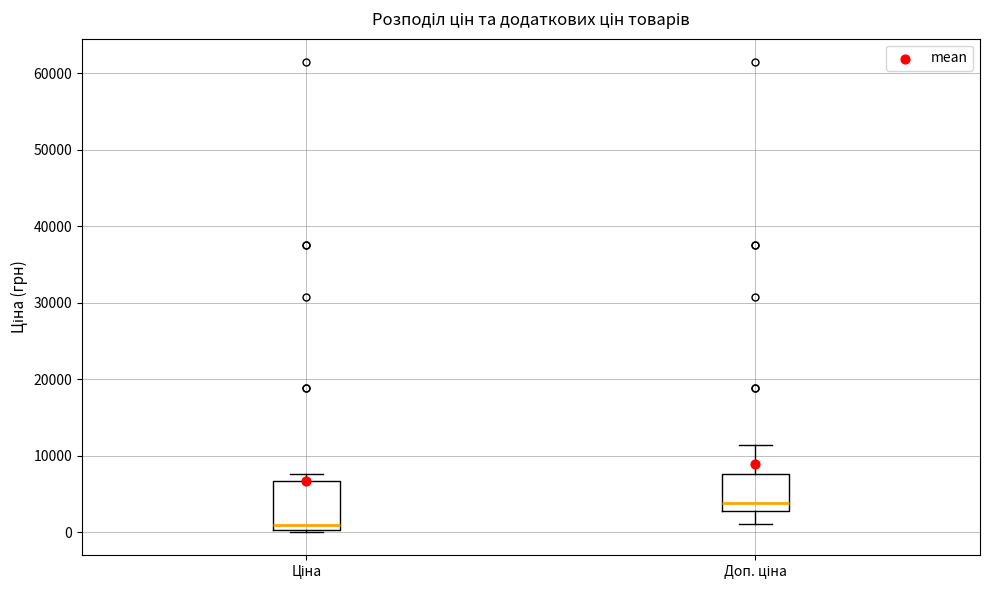

Which box's median line is the highest?

Доп. ціна